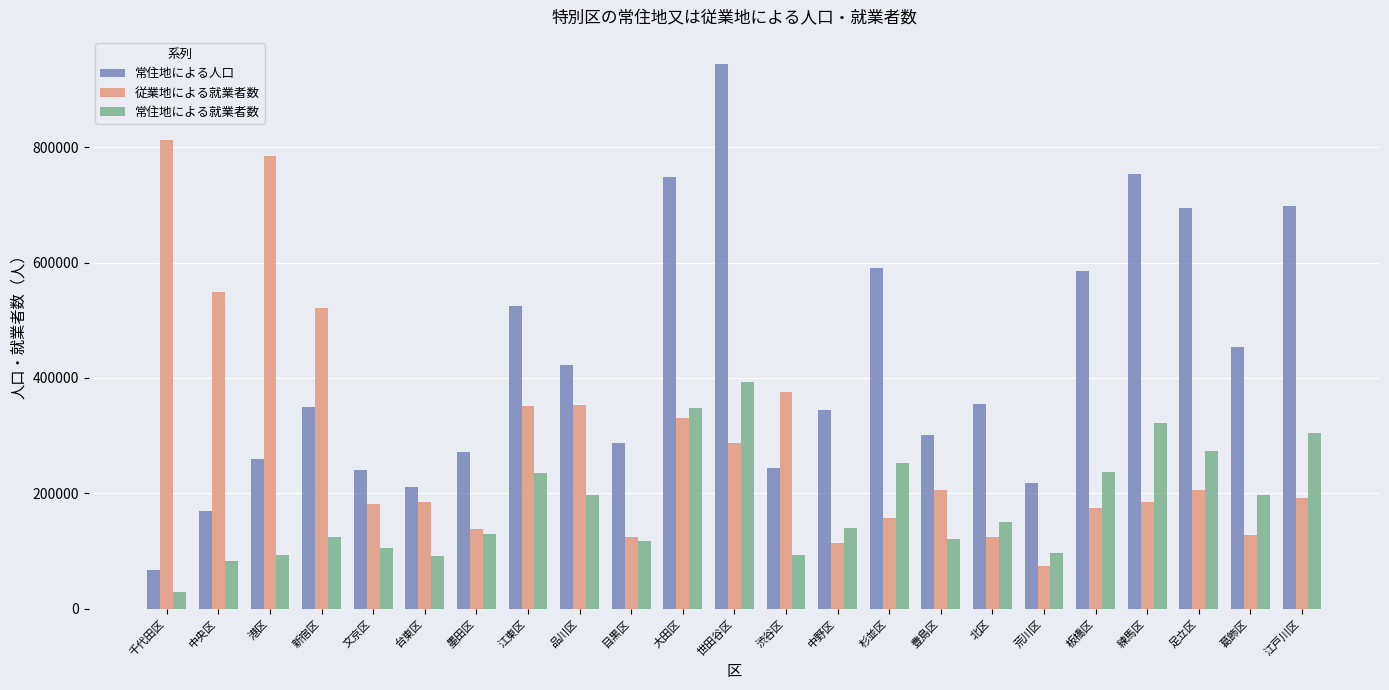

Rank the series by their average value, from lowest to highest.

常住地による就業者数, 従業地による就業者数, 常住地による人口